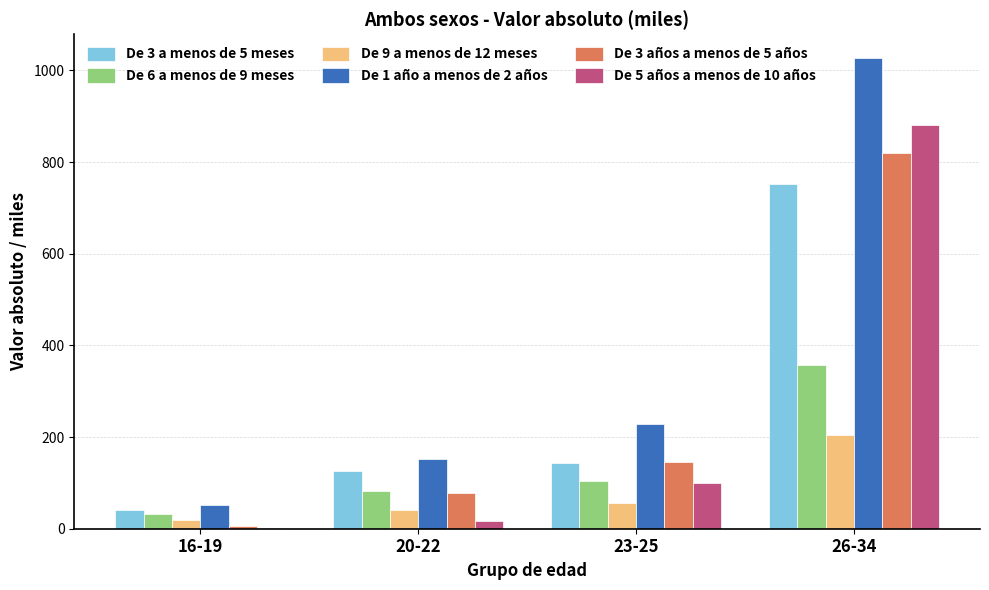

What is the difference between the De 3 a menos de 5 meses values at 16-19 and 20-22?

84.8